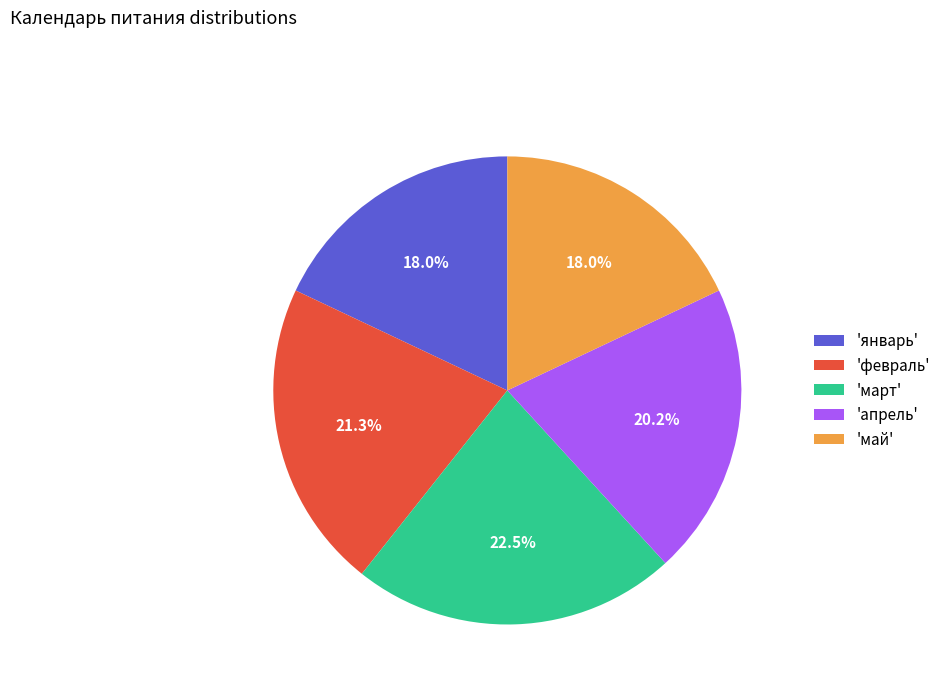

Count the number of slices in the pie.

5